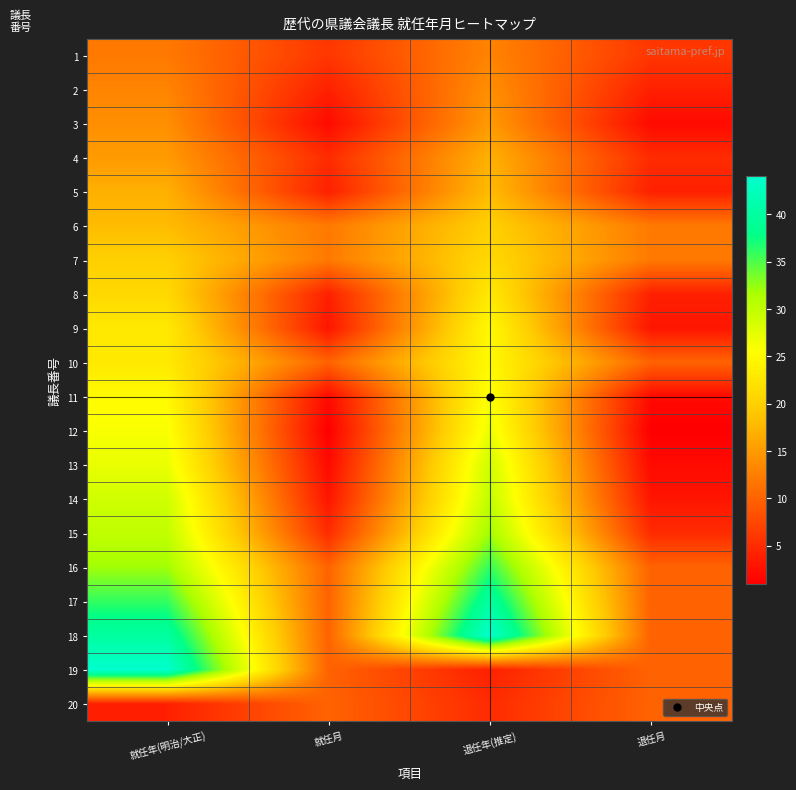

Which series has the widest spread of values?

19